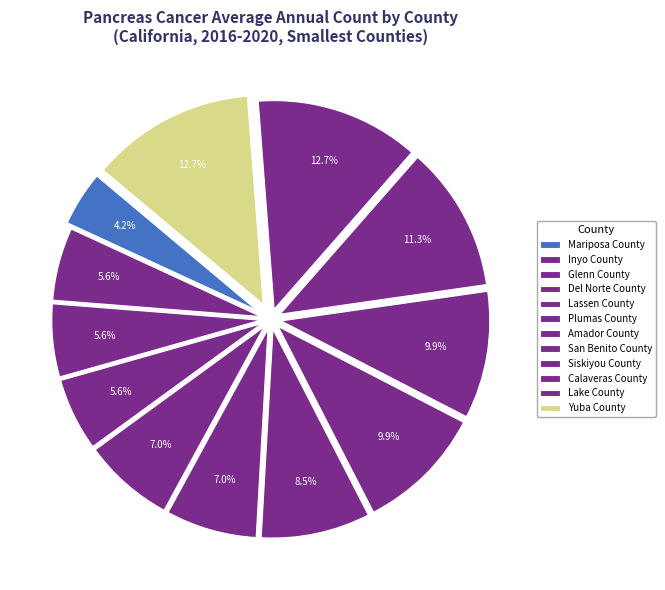

How many segments does this pie chart have?

12